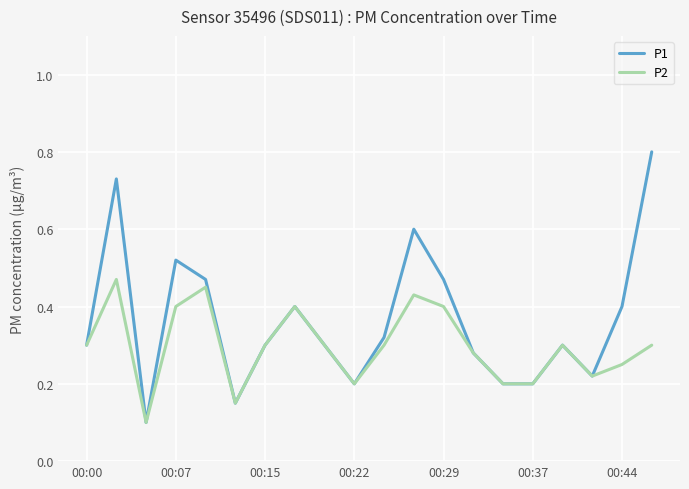

What is the maximum value shown in the chart?

0.8